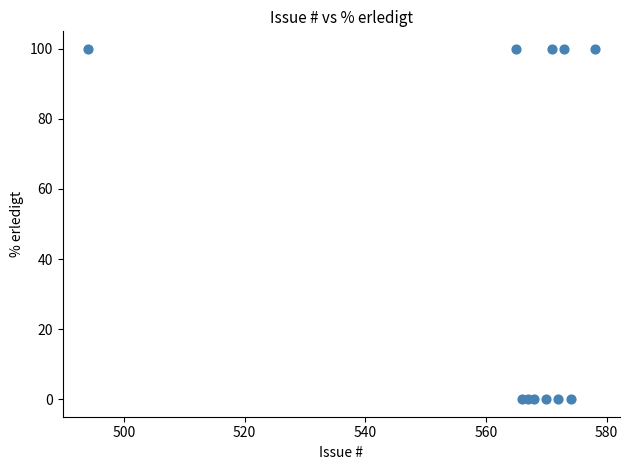

What is the range of Y values (max minus min)?

100